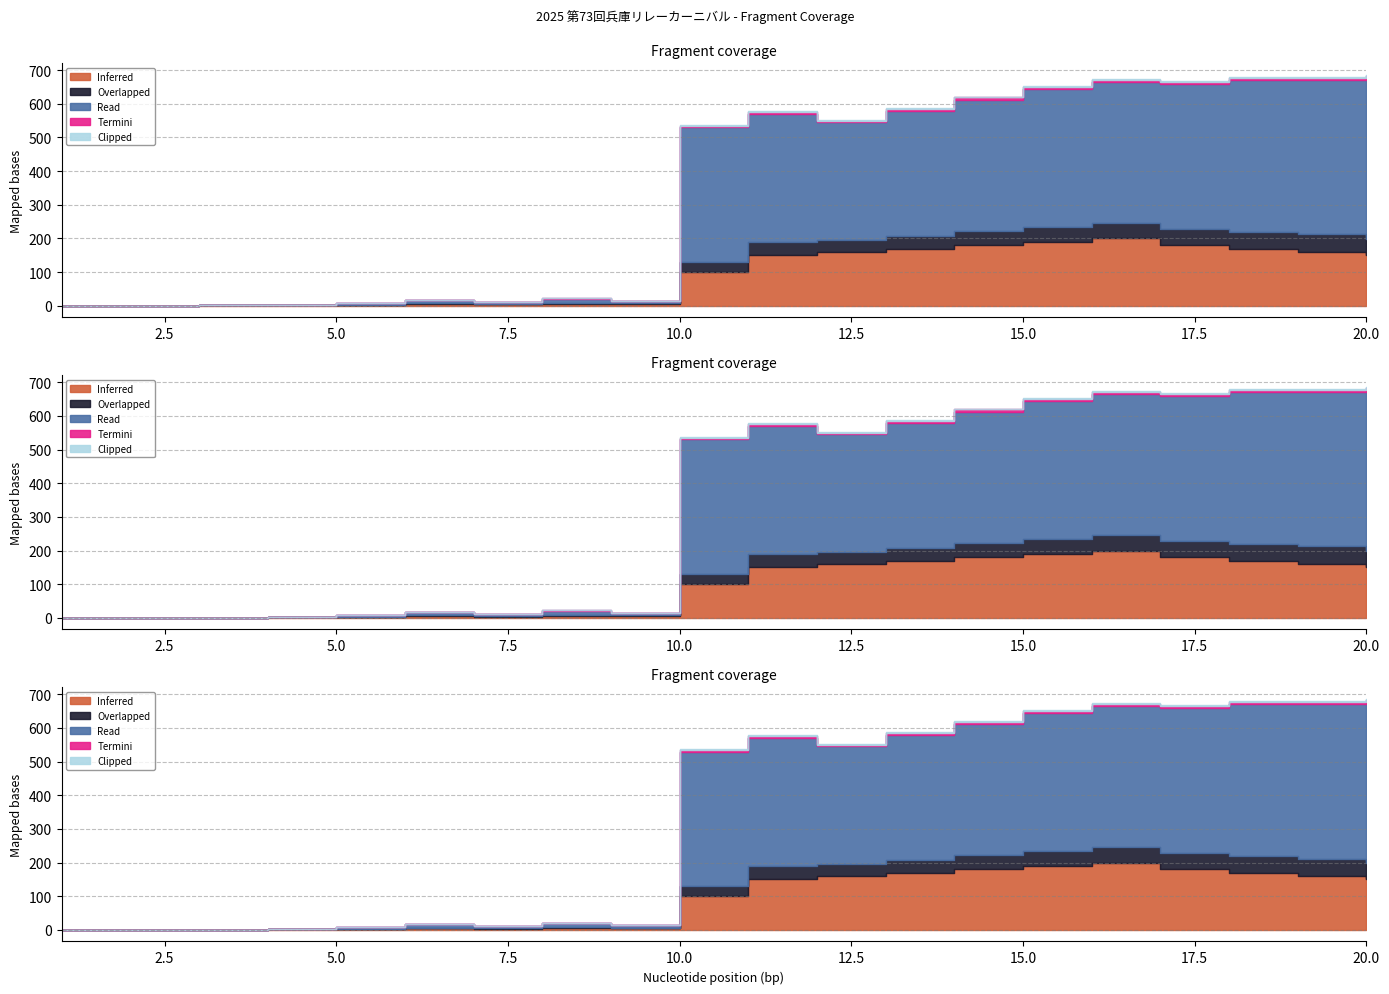

At which category is the sum across all series the highest?

20